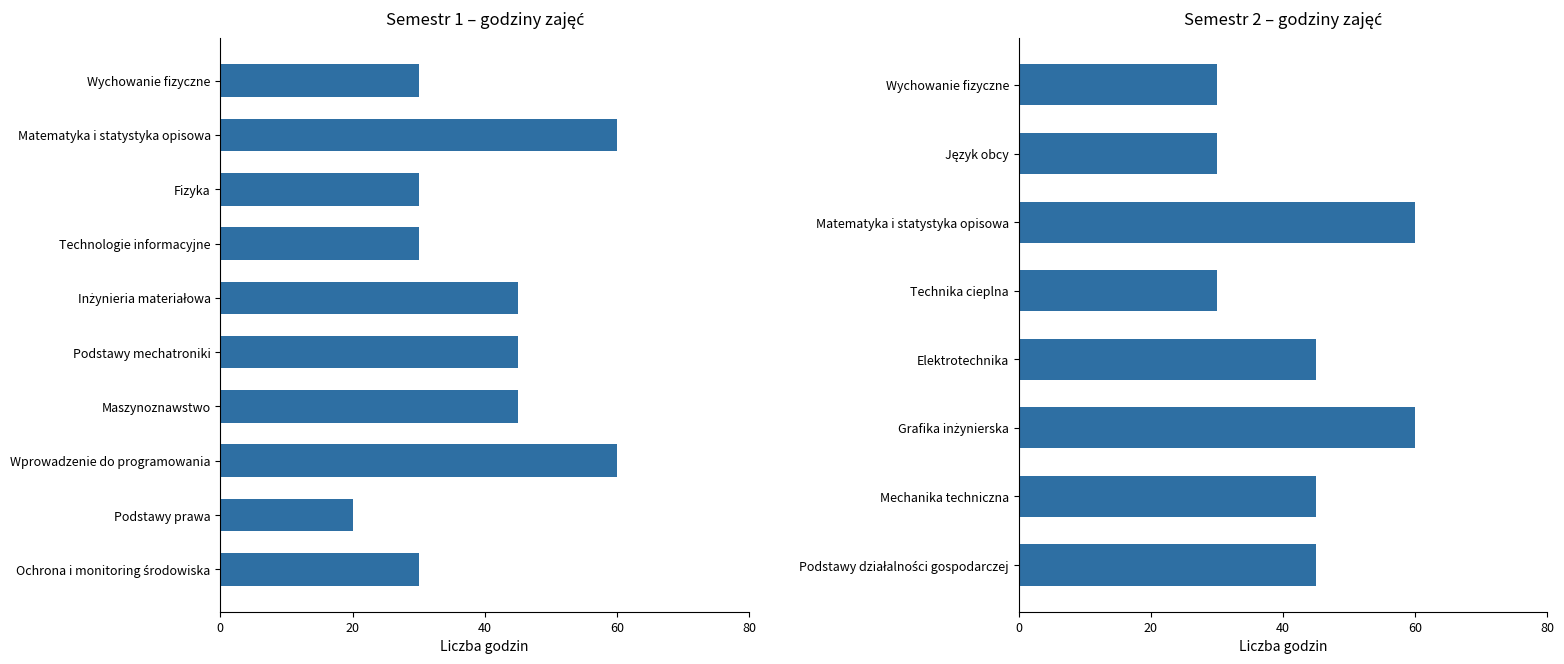

Are the bars grouped side by side (vs. stacked)?

No